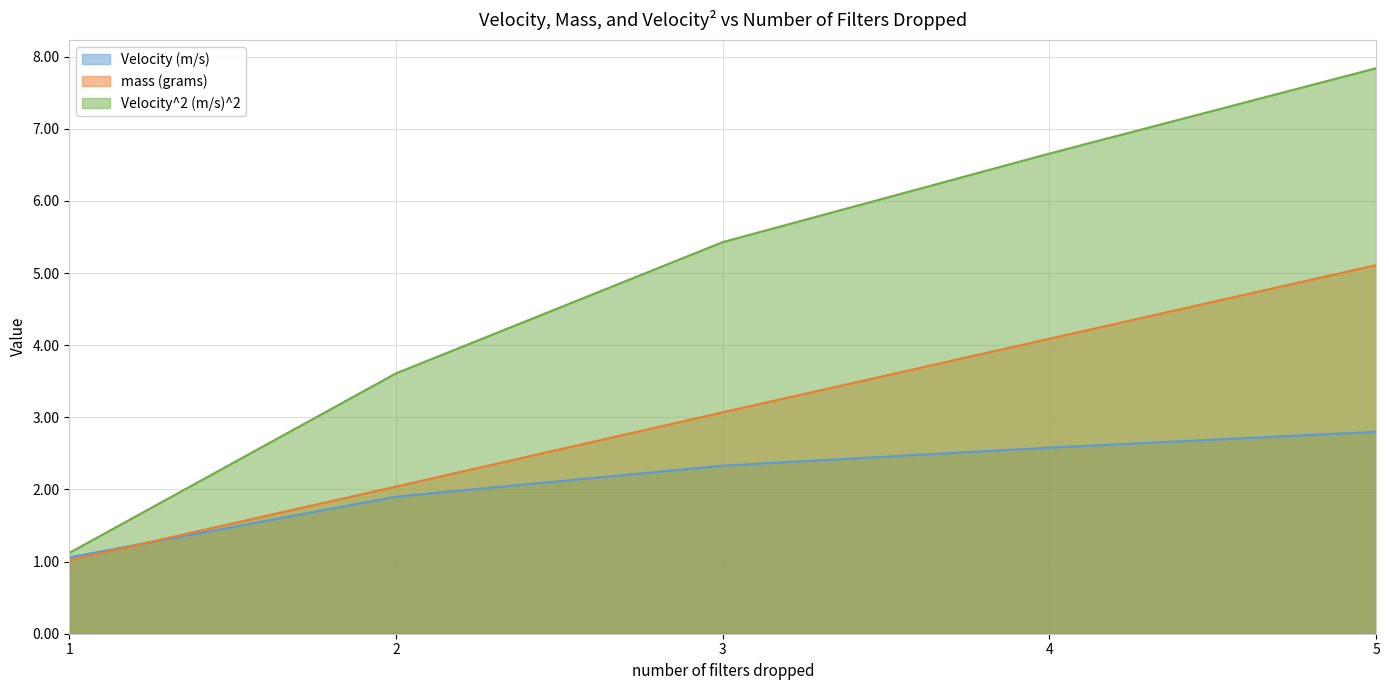

How many data points in mass (grams) are above 3?

3